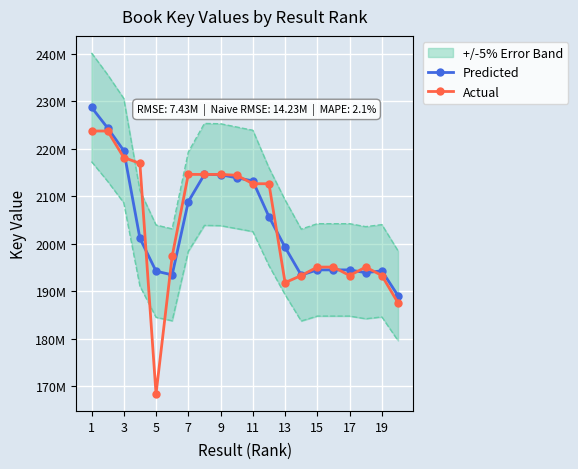

Which series has the widest spread of values?

Actual